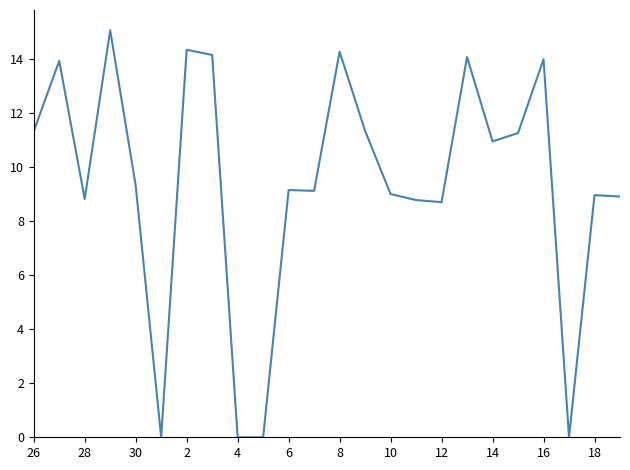

What is the greatest value displayed?

15.1